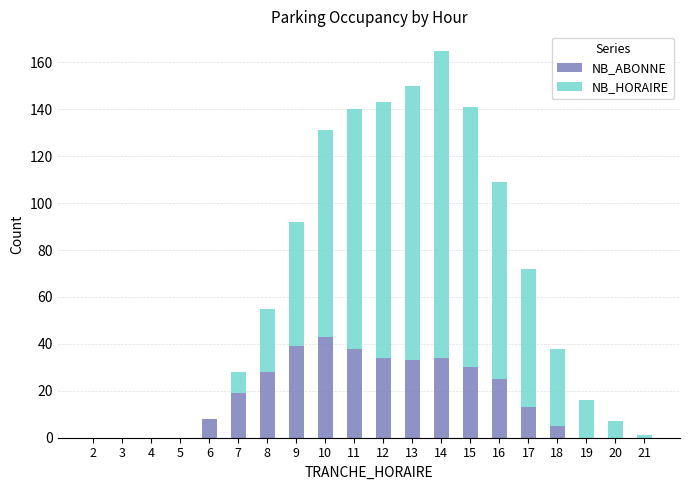

What is the highest value of the NB_ABONNE series?

43